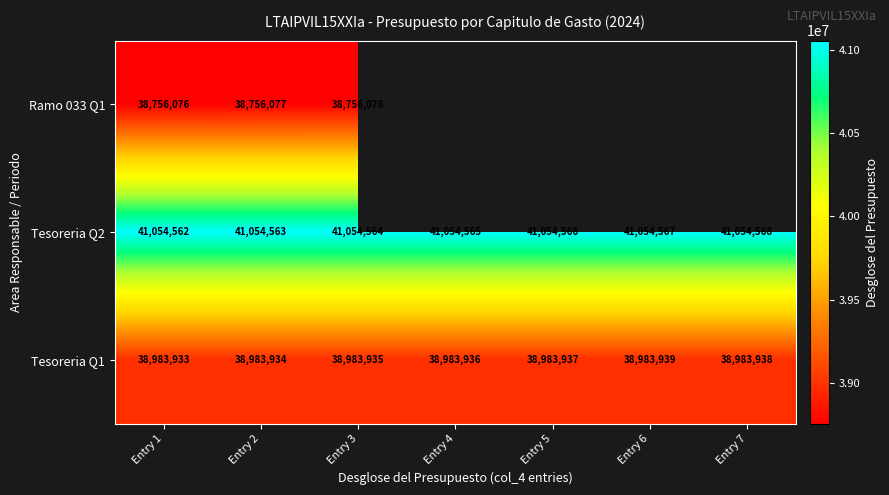

Which label corresponds to the smallest value in the chart?

Entry 1